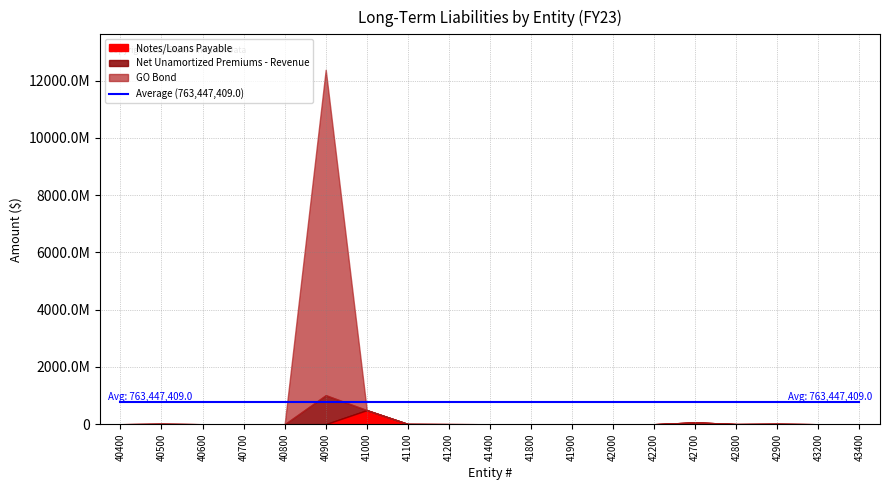

What is the difference between the maximum and second lowest values in the Notes/Loans Payable series?

491091109.4